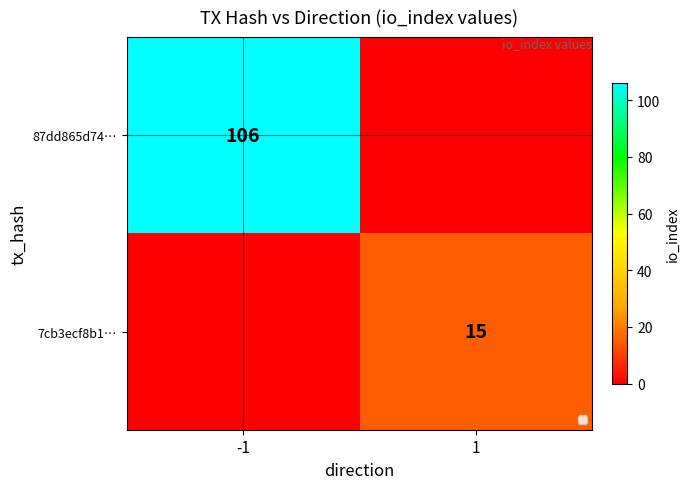

Is it true that 87dd865d74… equals 22 at -1?

False